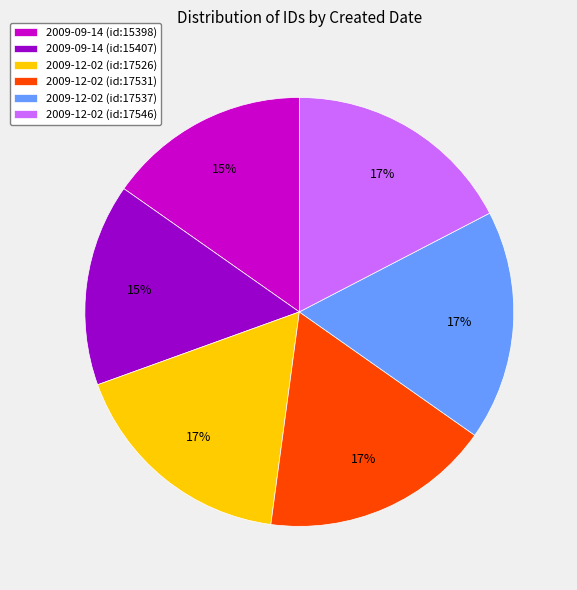

Is there any slice that represents more than half of the pie?

No